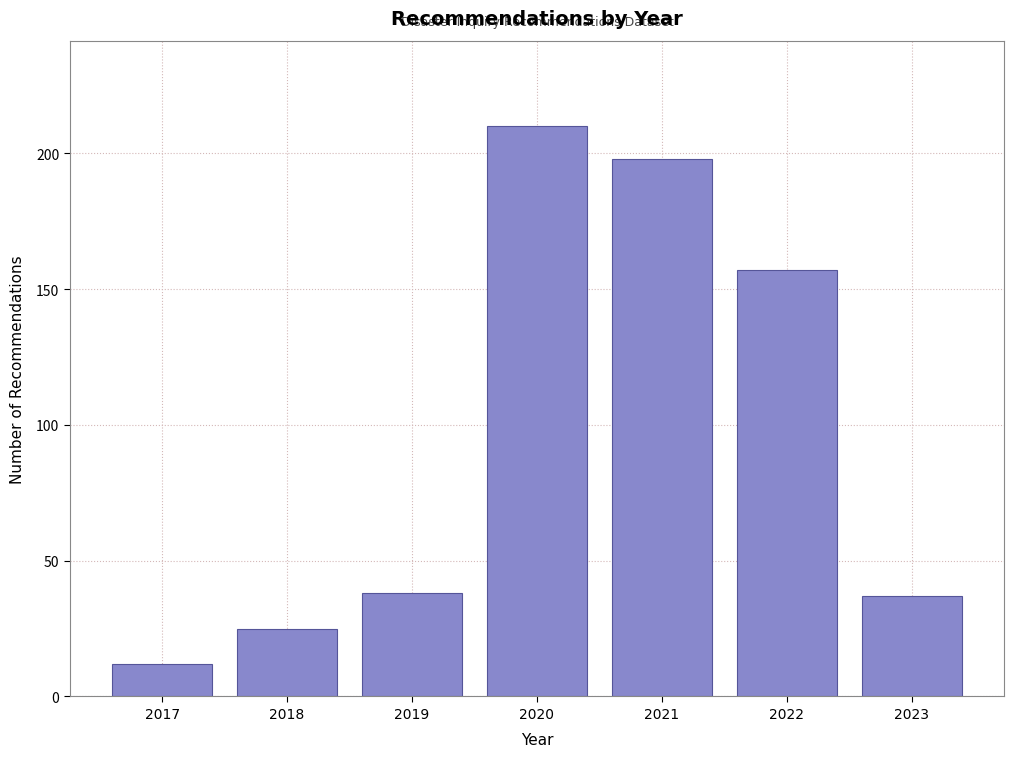

Reading left to right, what are all the values shown in this chart?

12	25	38	210	198	157	37